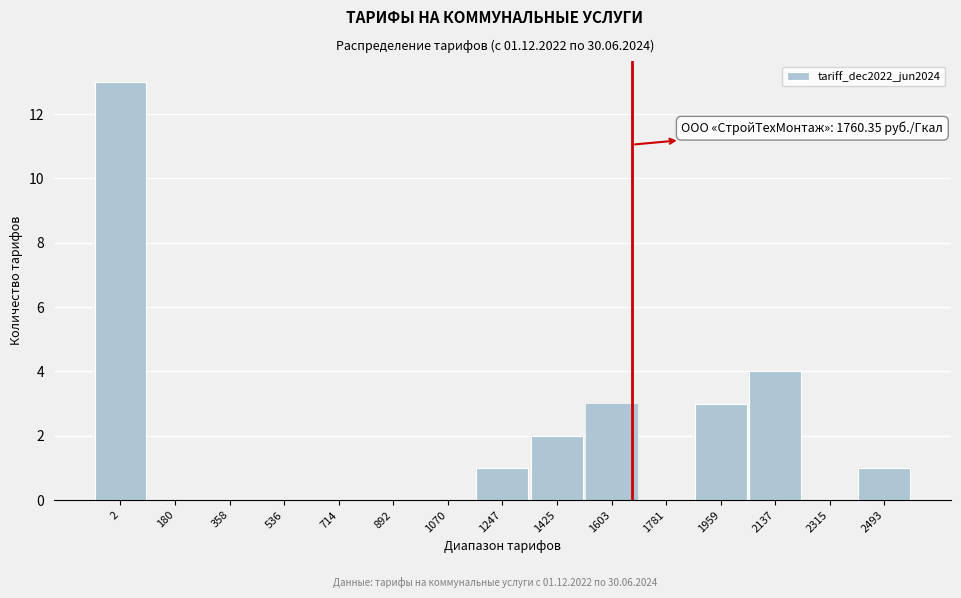

Reading left to right, list all the values displayed in this chart.

2=13	180=0	358=0	536=0	714=0	892=0	1070=0	1247=1	1425=2	1603=3	1781=0	1959=3	2137=4	2315=0	2493=1